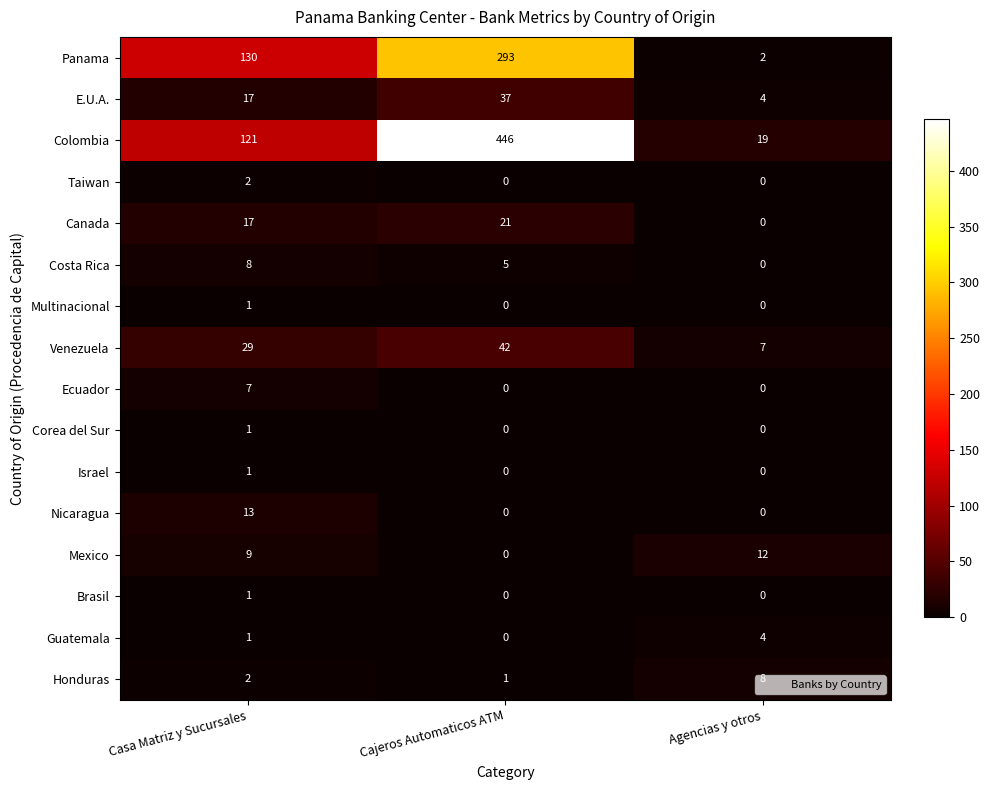

Which series has the largest total across all categories?

Colombia